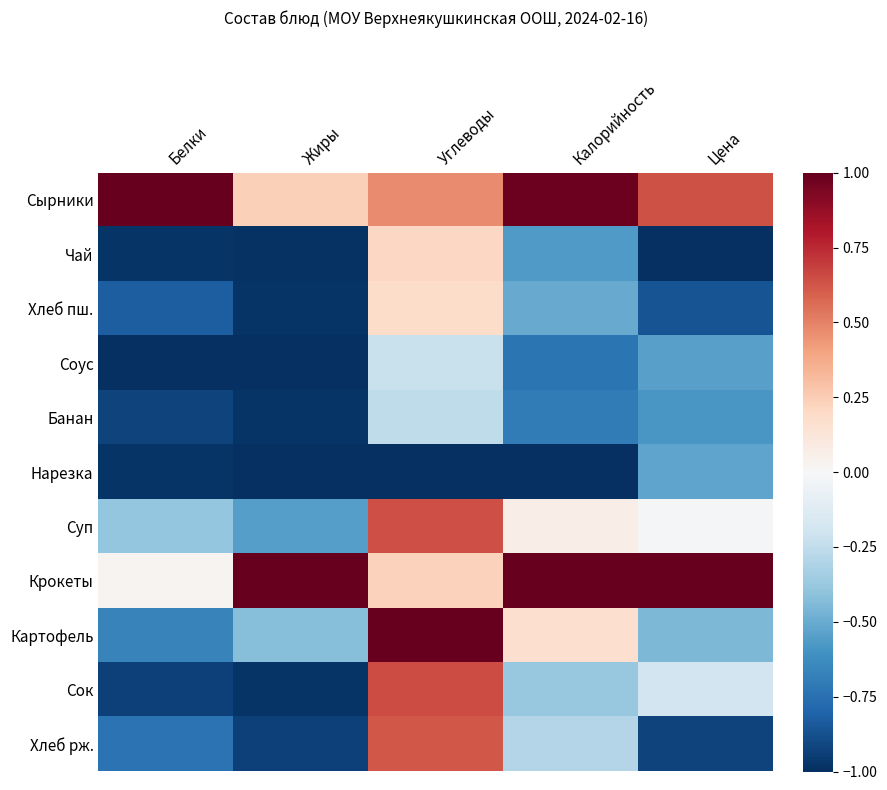

At how many categories does at least one series exceed 0?

5